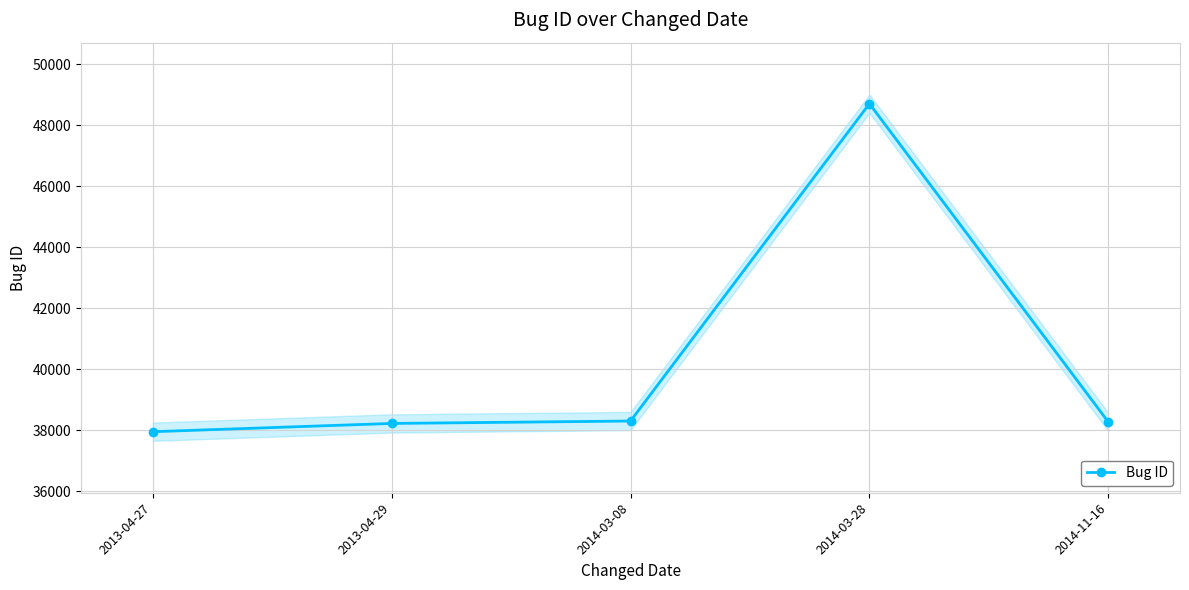

What is the value of the 3rd point from the left?

38305